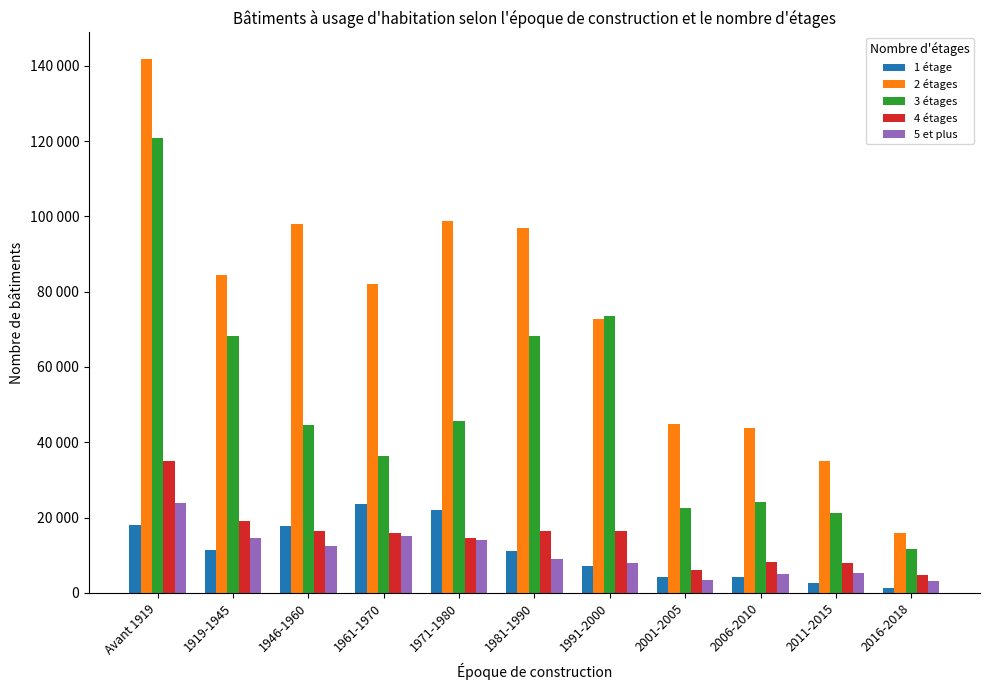

Are the bars horizontal?

No